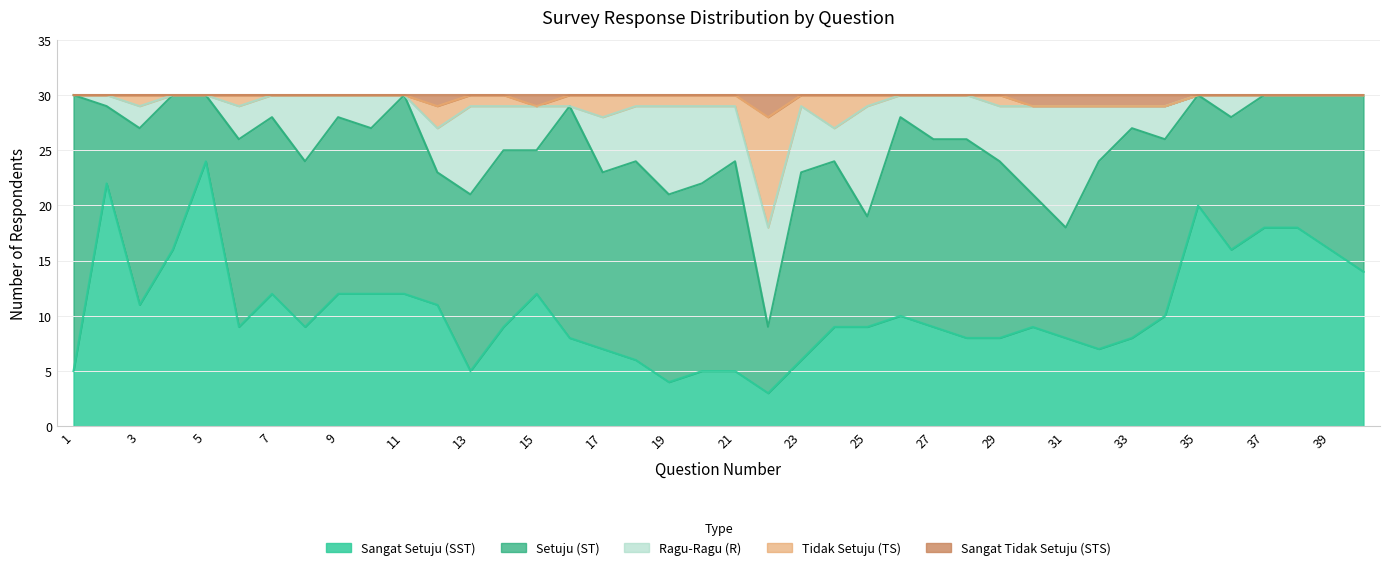

At which category does Sangat Tidak Setuju (STS) reach its first local peak?

12